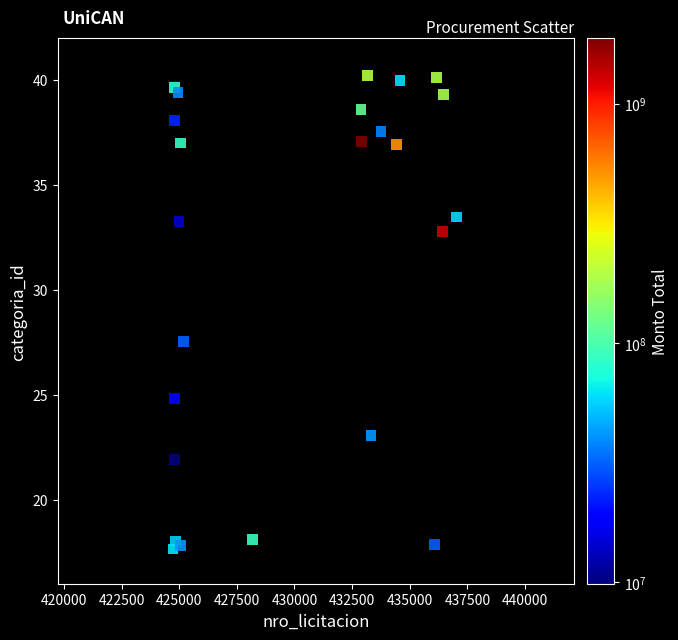

What Y value in the scatter plot is closest to 28?

27.6